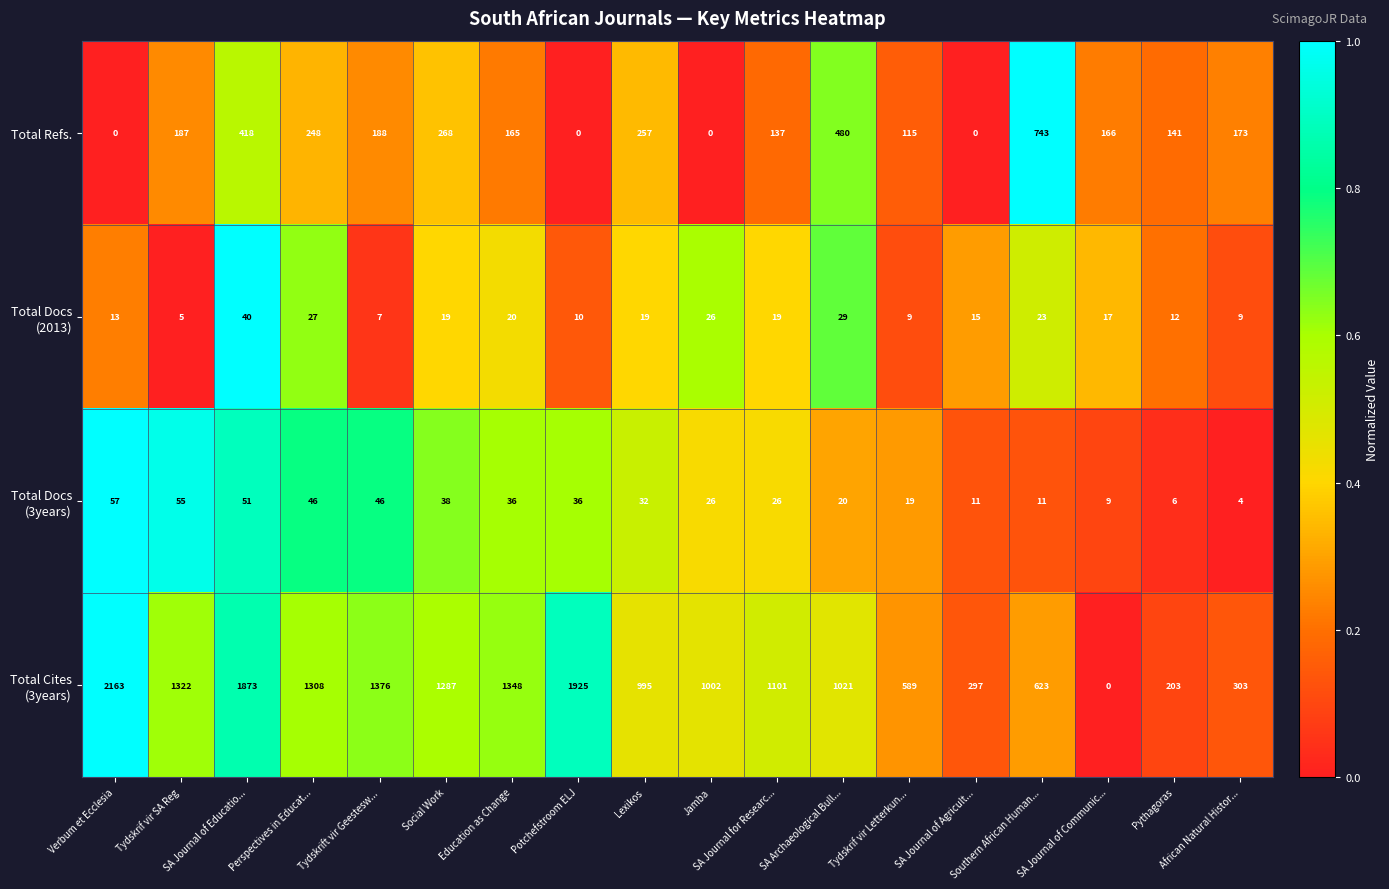

Which label corresponds to the largest value in the chart?

Verbum et Ecclesia